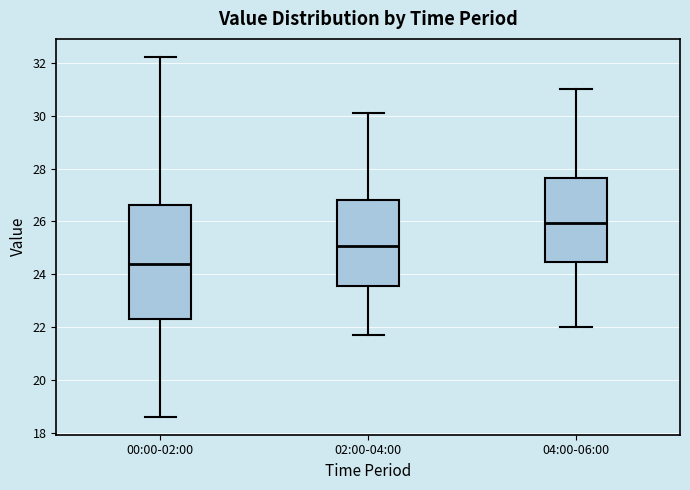

Reading left to right, read every box against the y-axis: the position of its median line, the range the box covers, and the ends of its whiskers. The values are not printed on the chart, so give them approximately, as read against the axis.

00:00-02:00: median 24.4, box 22.4 to 26.6, whiskers 18.6 to 32.2
02:00-04:00: median 25.0, box 23.6 to 26.8, whiskers 21.8 to 30.2
04:00-06:00: median 26.0, box 24.4 to 27.6, whiskers 22.0 to 31.0